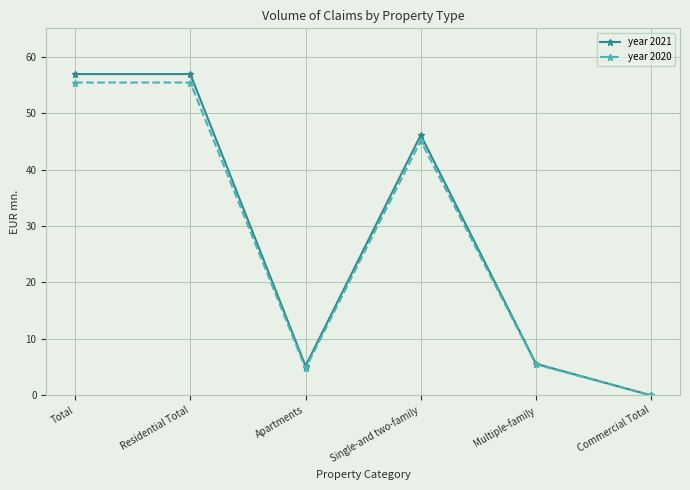

Reading left to right, what are all the values shown in this chart?

year 2021: 56.9	56.9	5.2	46.1	5.6	0.0
year 2020: 55.4	55.4	4.8	45.1	5.5	0.0